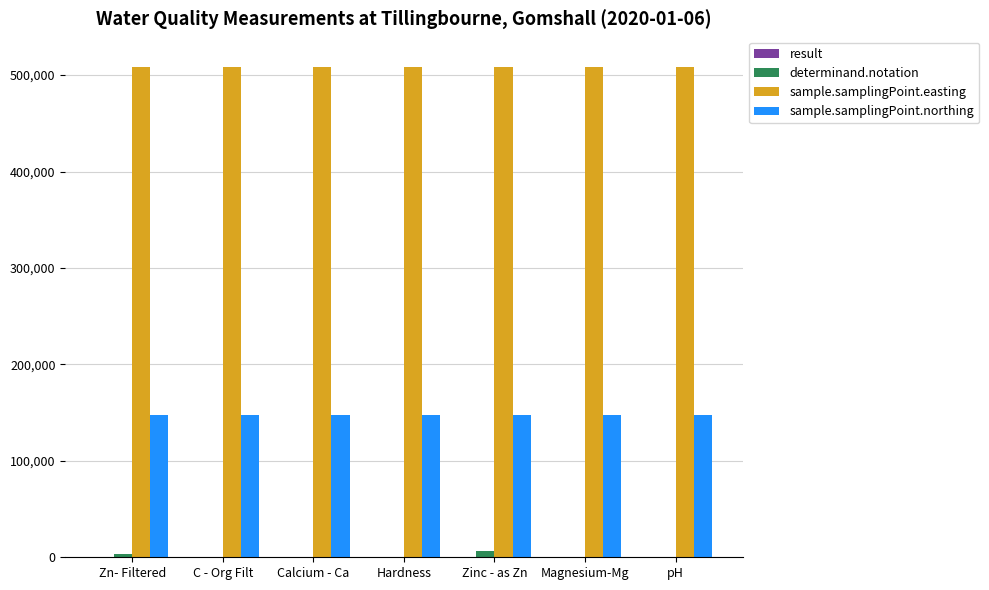

The sample.samplingPoint.northing series shows 147950.0 at Zn- Filtered. True or false?

True